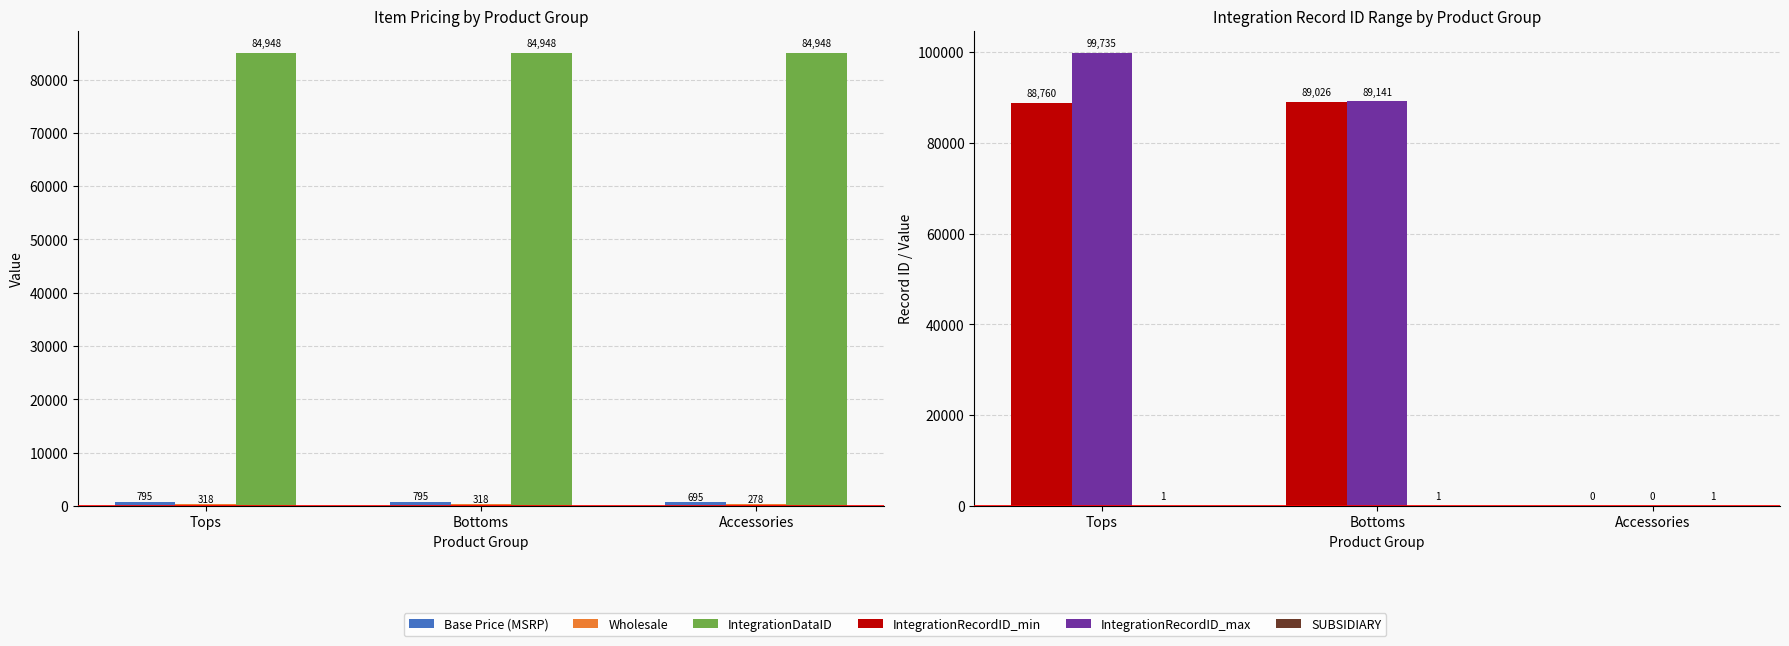

At which category is the sum across all series the highest?

Tops